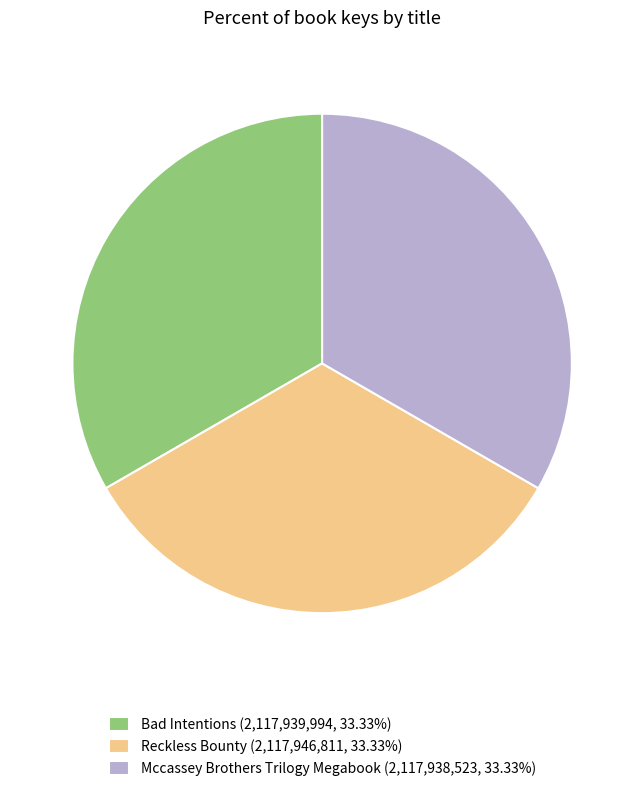

What is the ratio of the value at Reckless Bounty to the value at Bad Intentions?

1.0